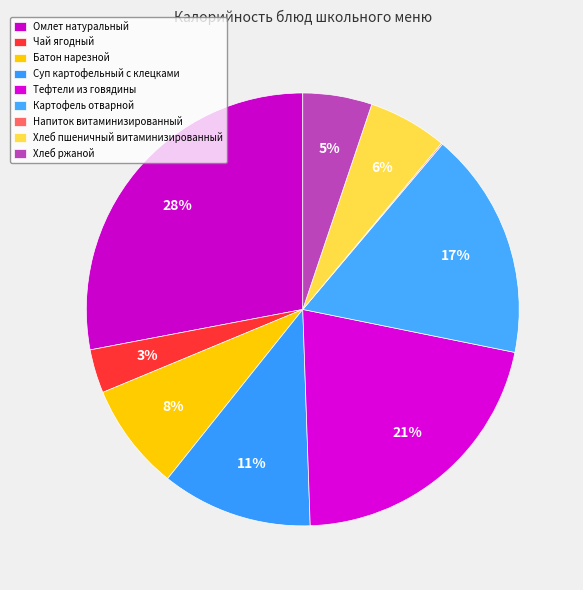

Which category has the biggest portion of the pie?

Омлет натуральный